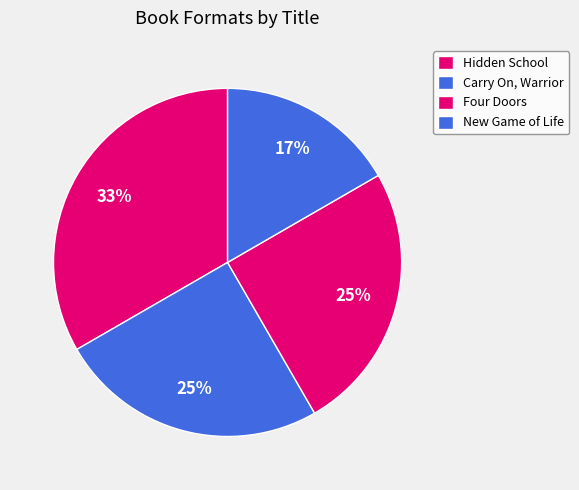

Combined, what portion of the pie is Hidden School and Carry On, Warrior?

58.3%